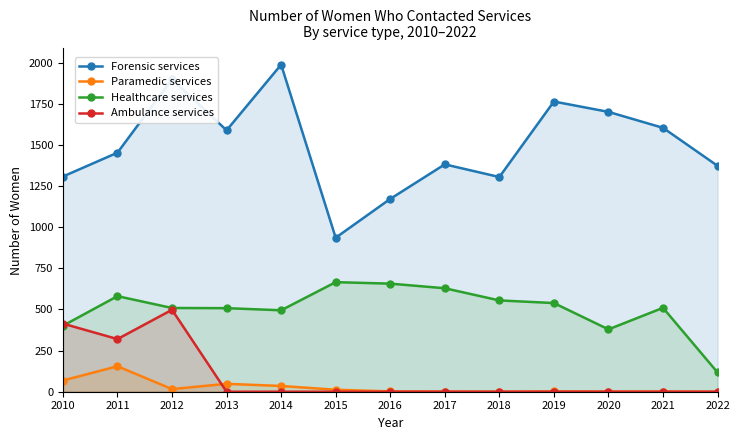

At which category does Paramedic services reach its first local valley?

2012